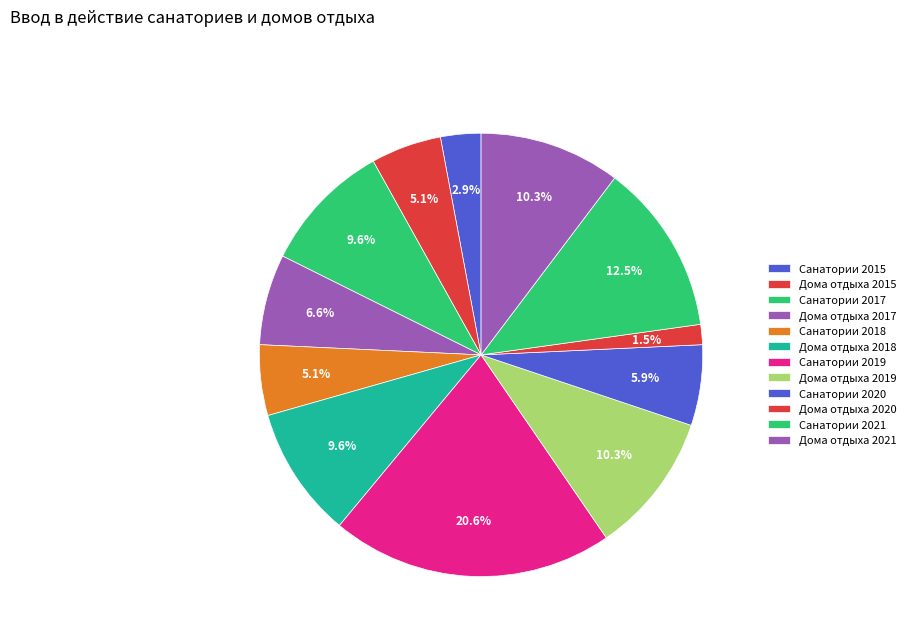

To the nearest percent, what portion does Дома отдыха 2021 represent?

10%